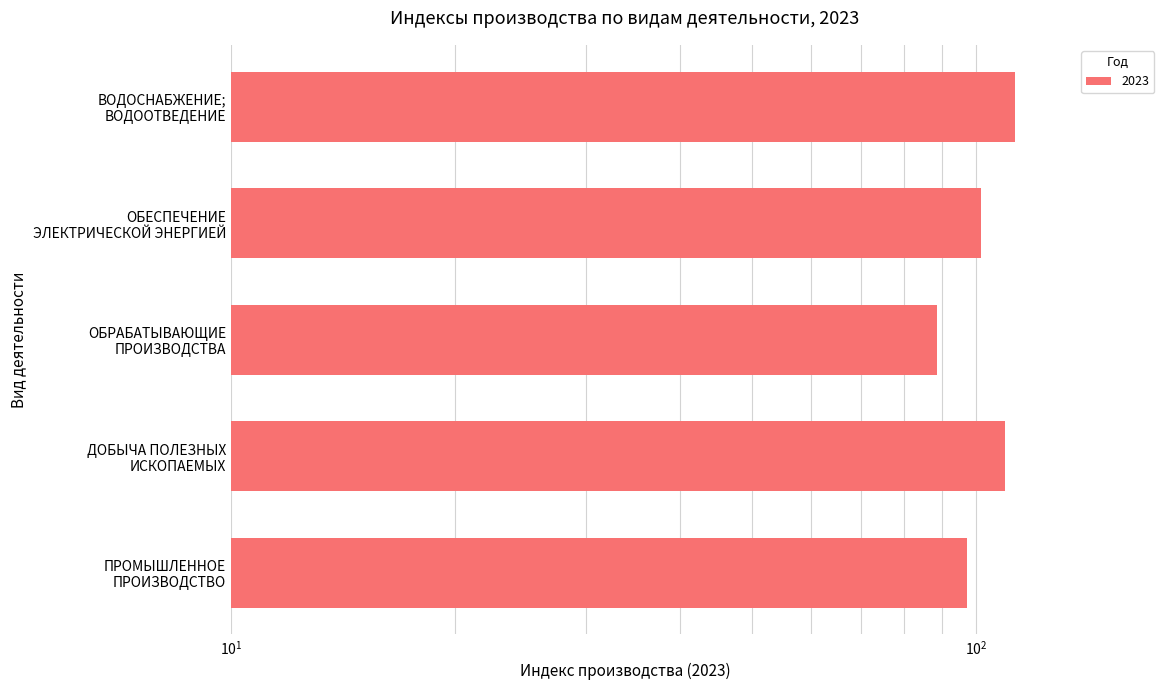

Reading left to right, list all the values displayed in this chart.

97.1	109.2	88.6	101.5	112.7